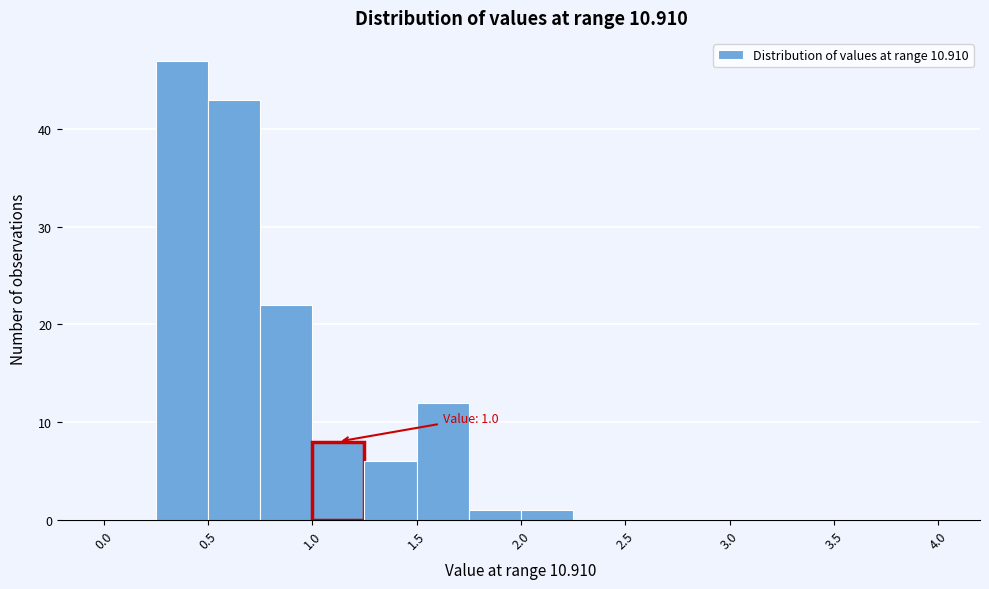

Which range on the x-axis has the tallest bar?

0.25 to 0.50